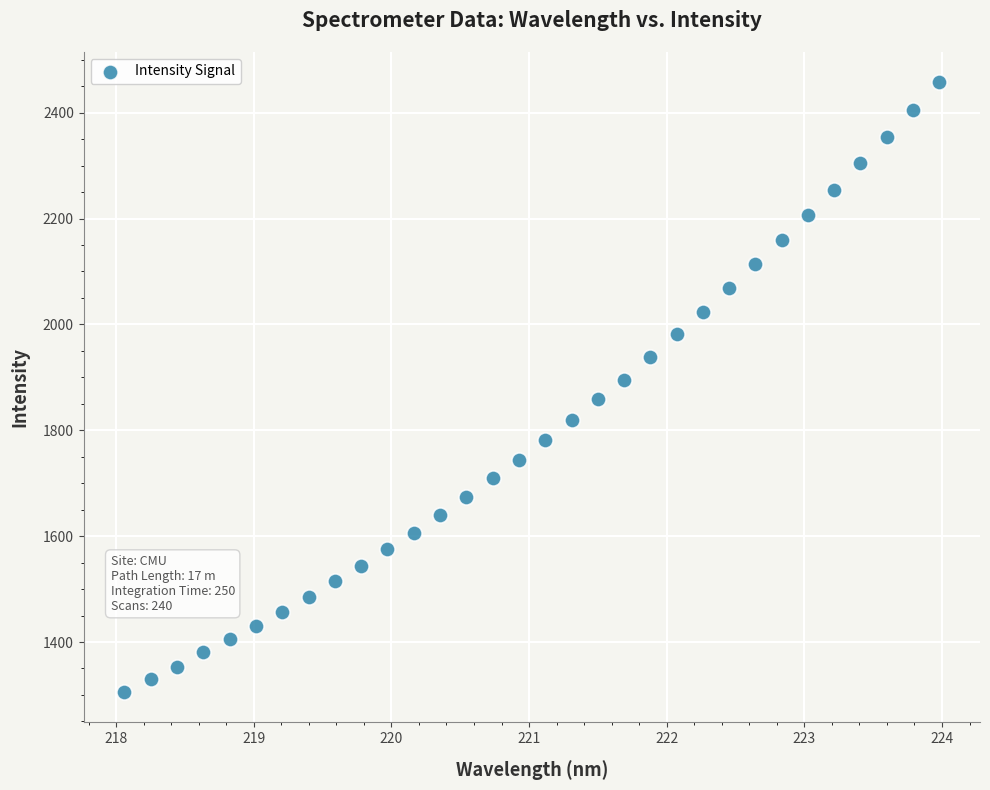

What is the range of X values (max minus min)?

5.9